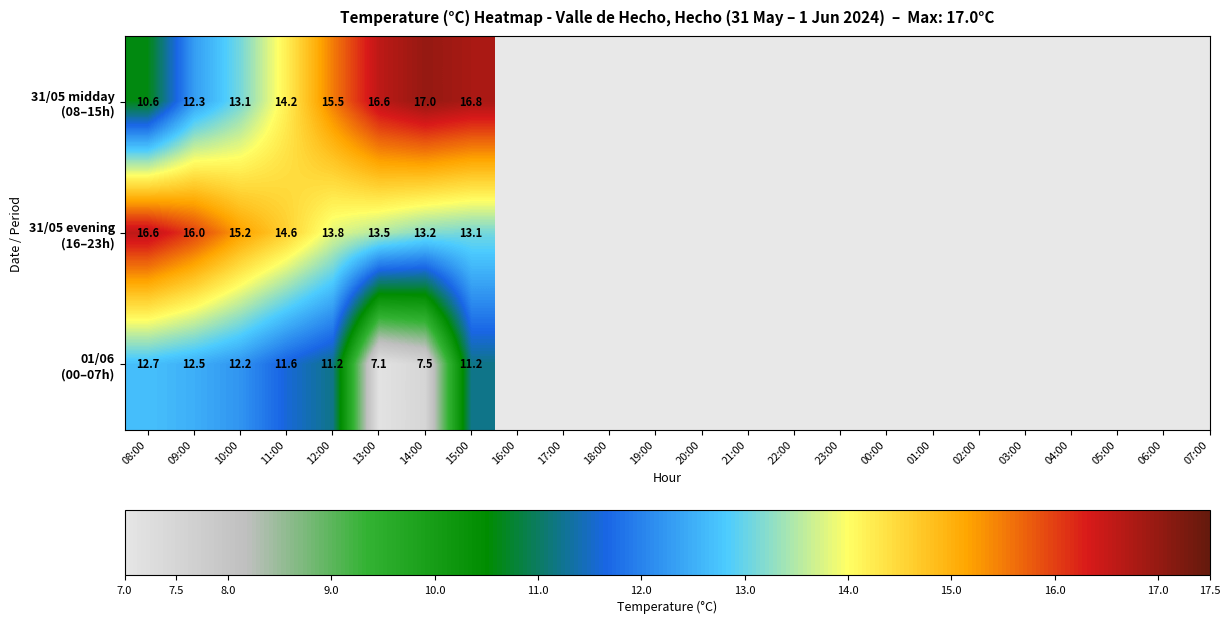

At how many categories does at least one series exceed 12?

8